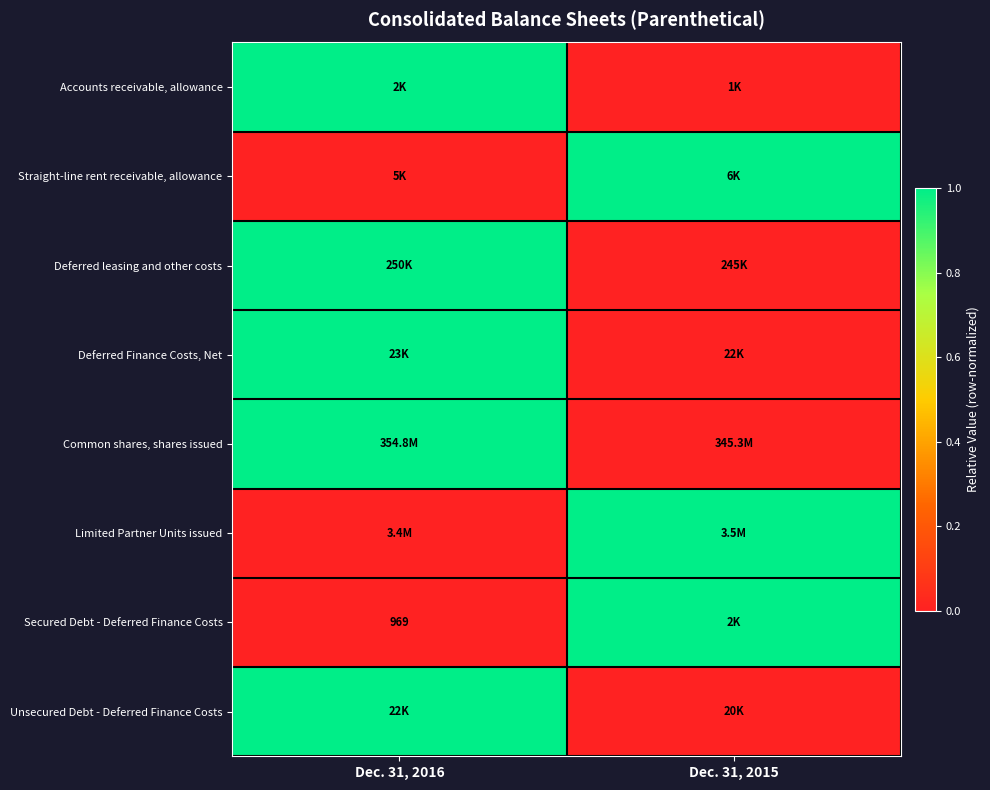

Which category has the highest value across all series?

Dec. 31, 2016